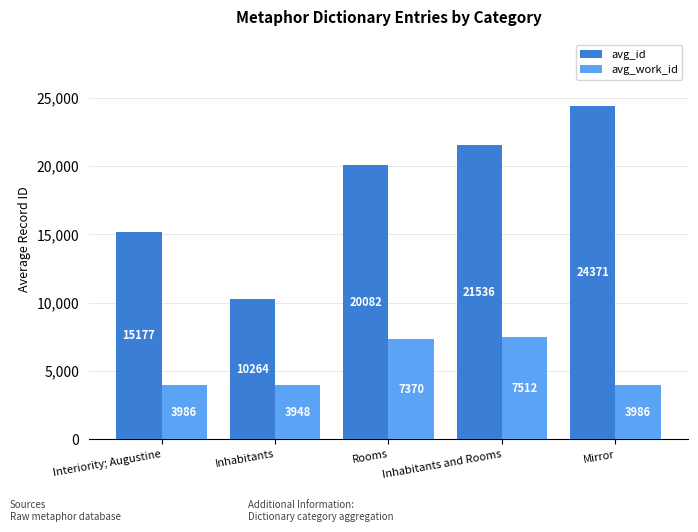

Between Rooms and Inhabitants and Rooms, which series saw the biggest shift?

avg_id